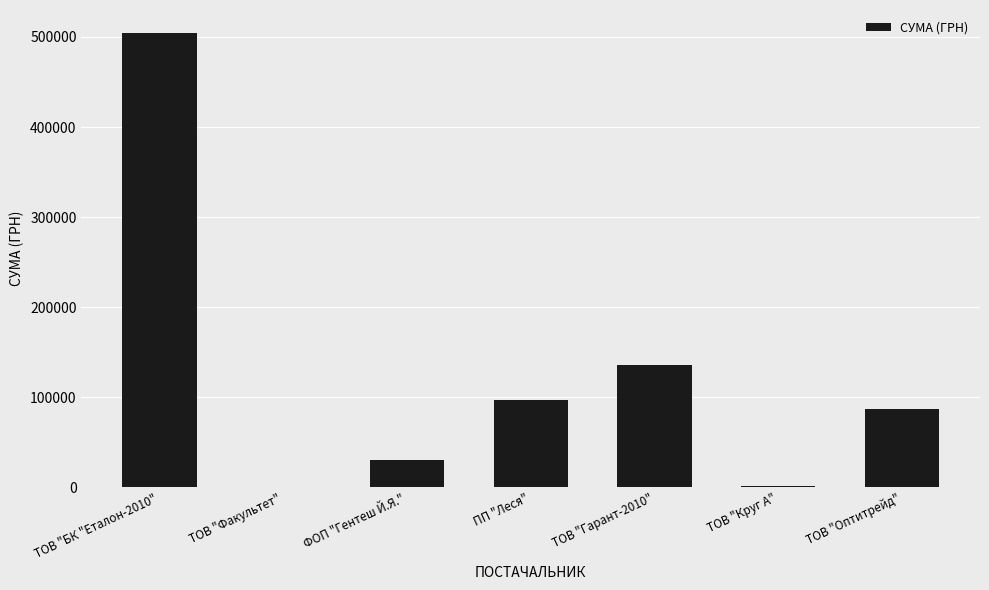

What is the ratio of the value at ТОВ "Факультет" to the value at ТОВ "Круг А"?

0.2